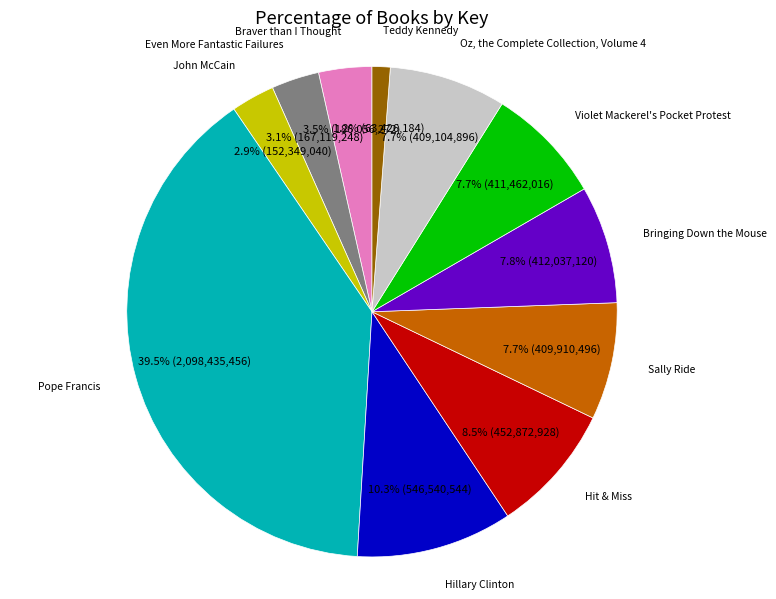

Which has a higher value, Teddy Kennedy or Oz, the Complete Collection, Volume 4?

Oz, the Complete Collection, Volume 4